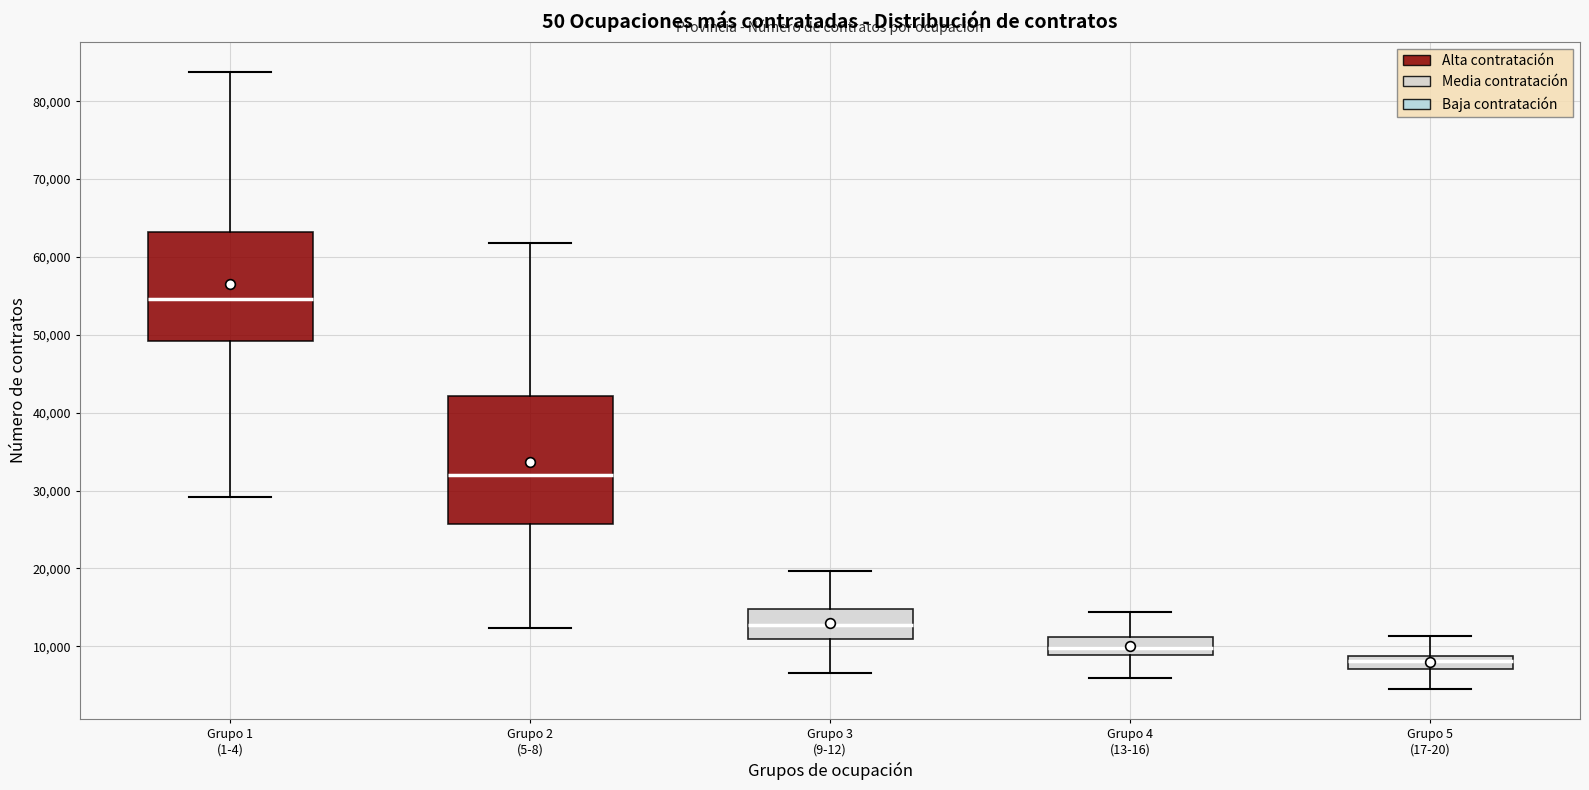

Which box's median line is the lowest?

Grupo 5 (17-20)